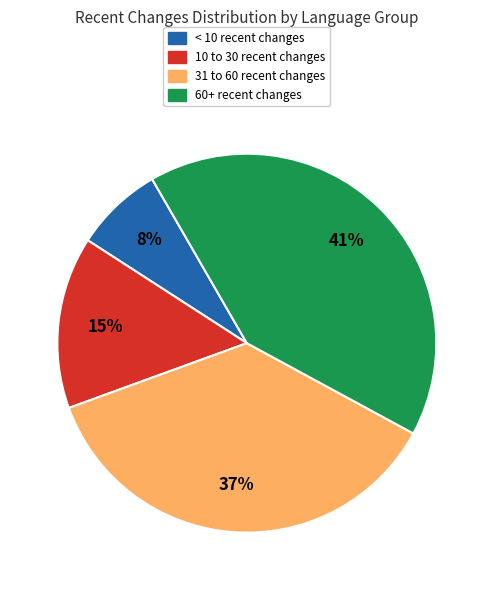

Does any single category account for the majority?

No